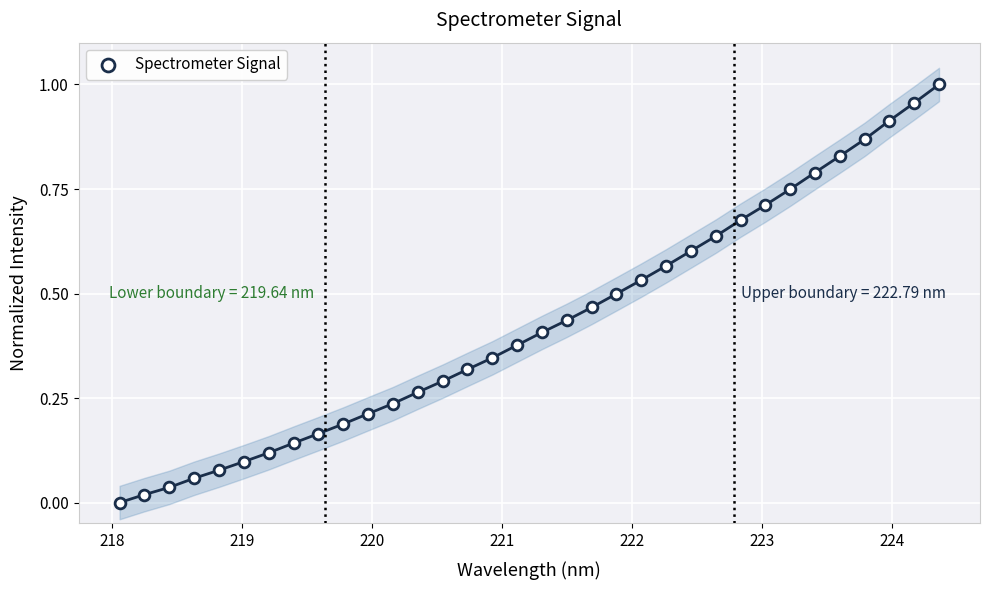

What is the range of X values (max minus min)?

6.3